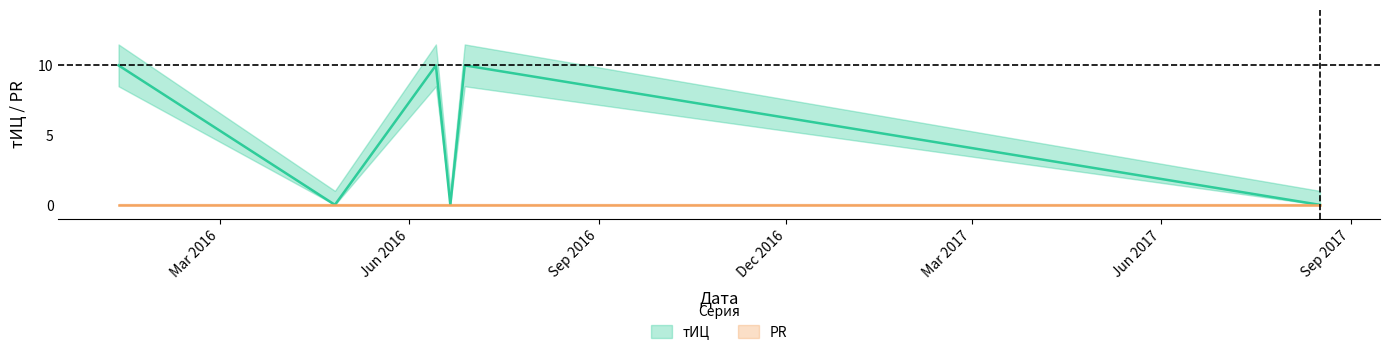

What is the sum of all values?

30